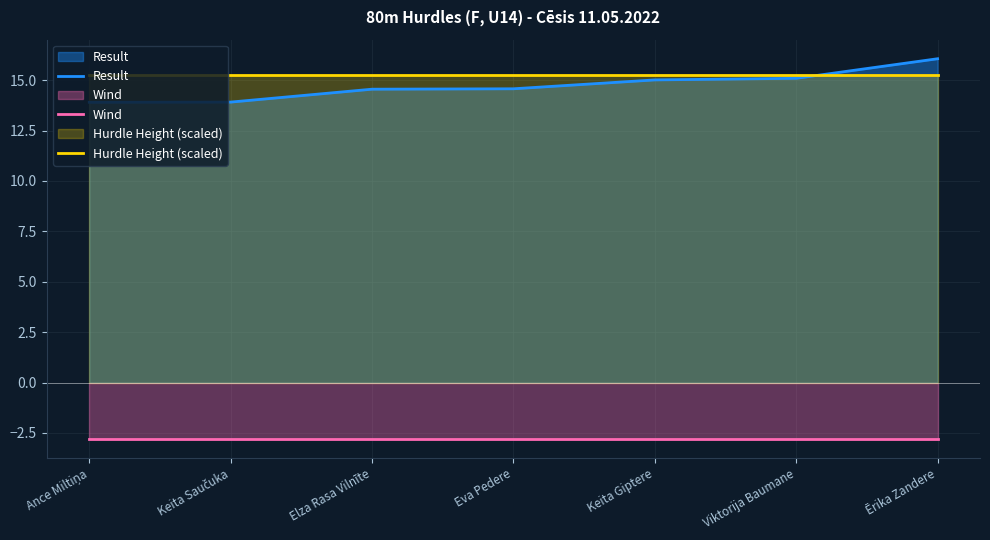

What are all the series names shown in the legend?

Result, Wind, Hurdle Height (scaled)